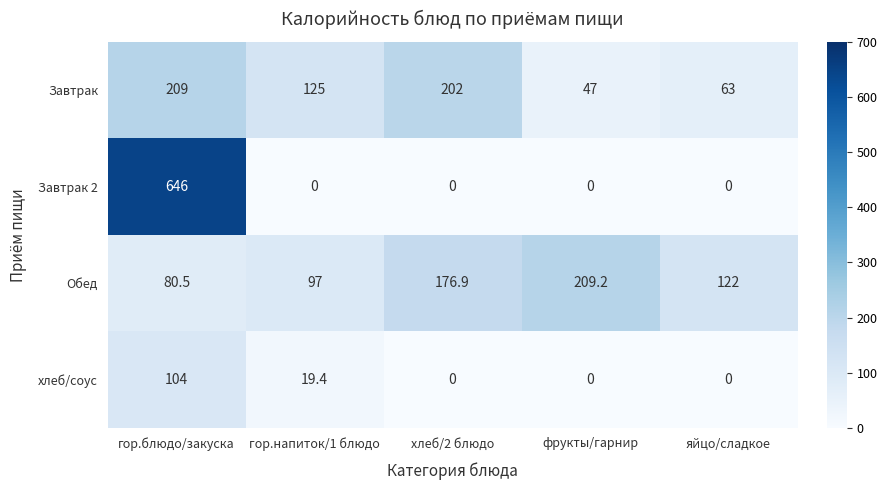

Reading right to left, extract all data points from this chart.

Завтрак: яйцо/сладкое=63.0	фрукты/гарнир=47.0	хлеб/2 блюдо=202.0	гор.напиток/1 блюдо=125.0	гор.блюдо/закуска=209.0
Завтрак 2: яйцо/сладкое=0.0	фрукты/гарнир=0.0	хлеб/2 блюдо=0.0	гор.напиток/1 блюдо=0.0	гор.блюдо/закуска=646.0
Обед: яйцо/сладкое=122.0	фрукты/гарнир=209.2	хлеб/2 блюдо=176.9	гор.напиток/1 блюдо=97.0	гор.блюдо/закуска=80.5
хлеб/соус: яйцо/сладкое=0.0	фрукты/гарнир=0.0	хлеб/2 блюдо=0.0	гор.напиток/1 блюдо=19.4	гор.блюдо/закуска=104.0